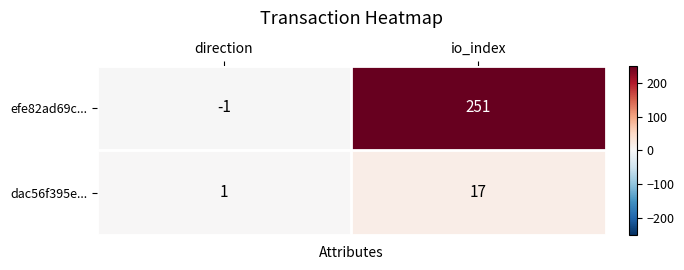

How many categories are shown in the chart?

2